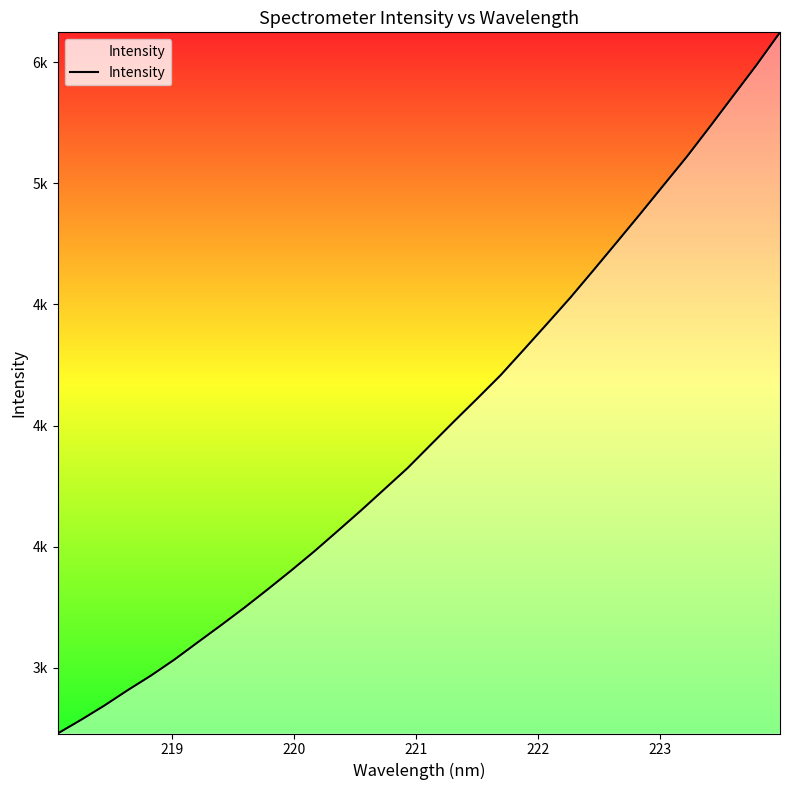

What is the value of the 20th point from the left?

4208.2